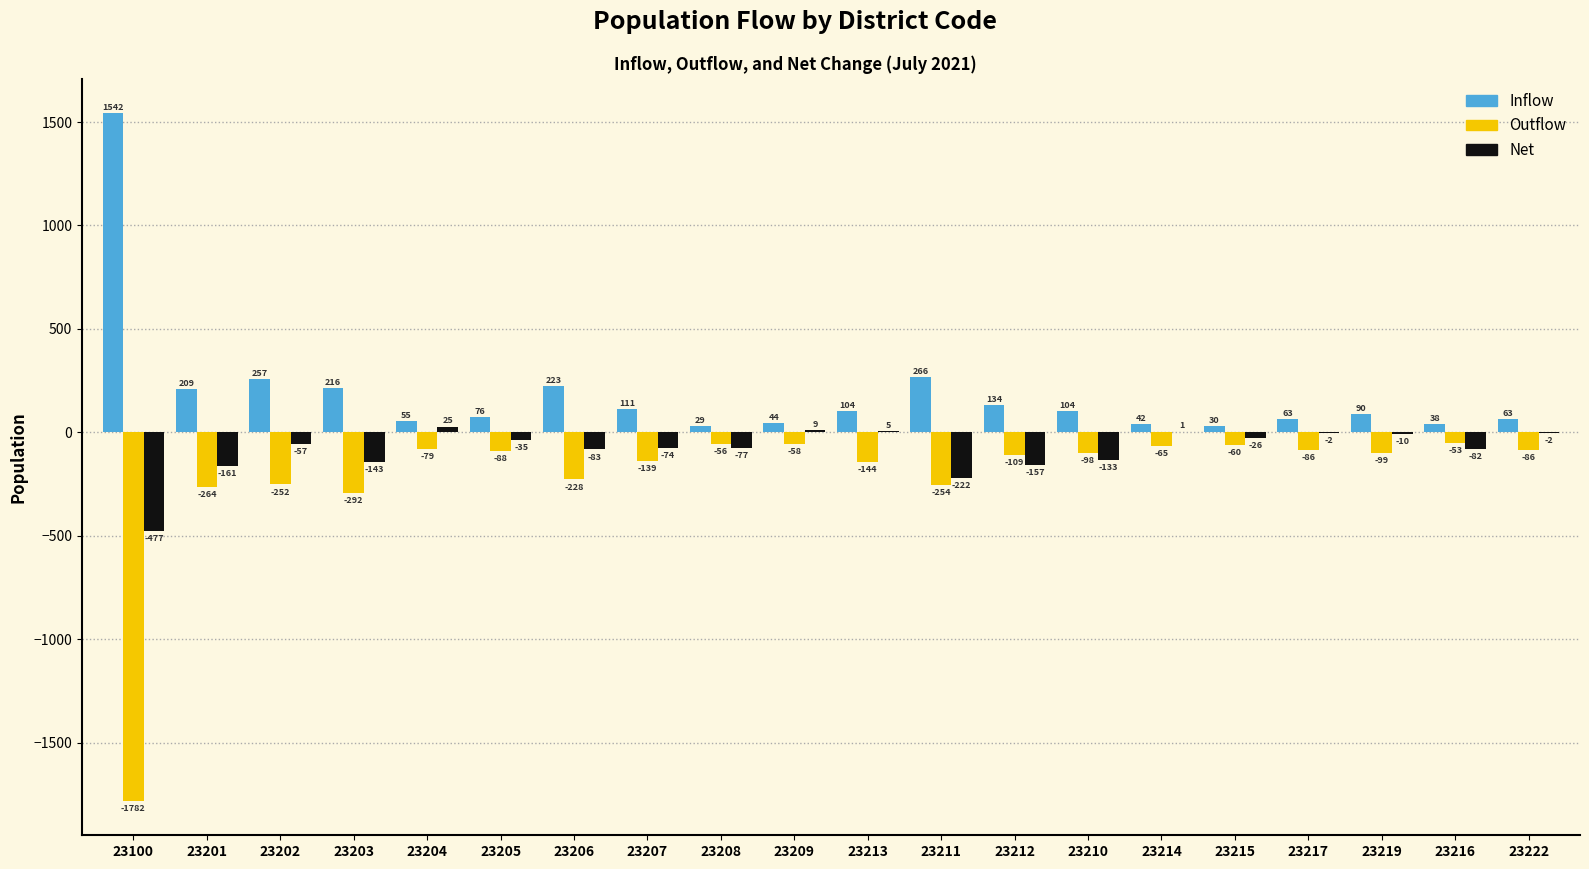

Which category has the highest value in the Net series?

23204